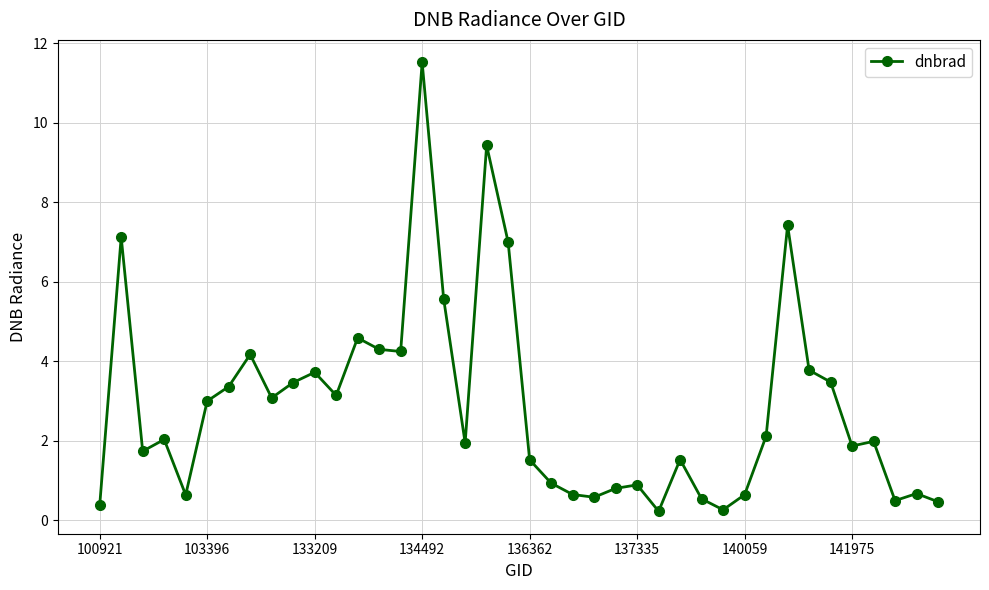

What is the sum of all values?

115.2